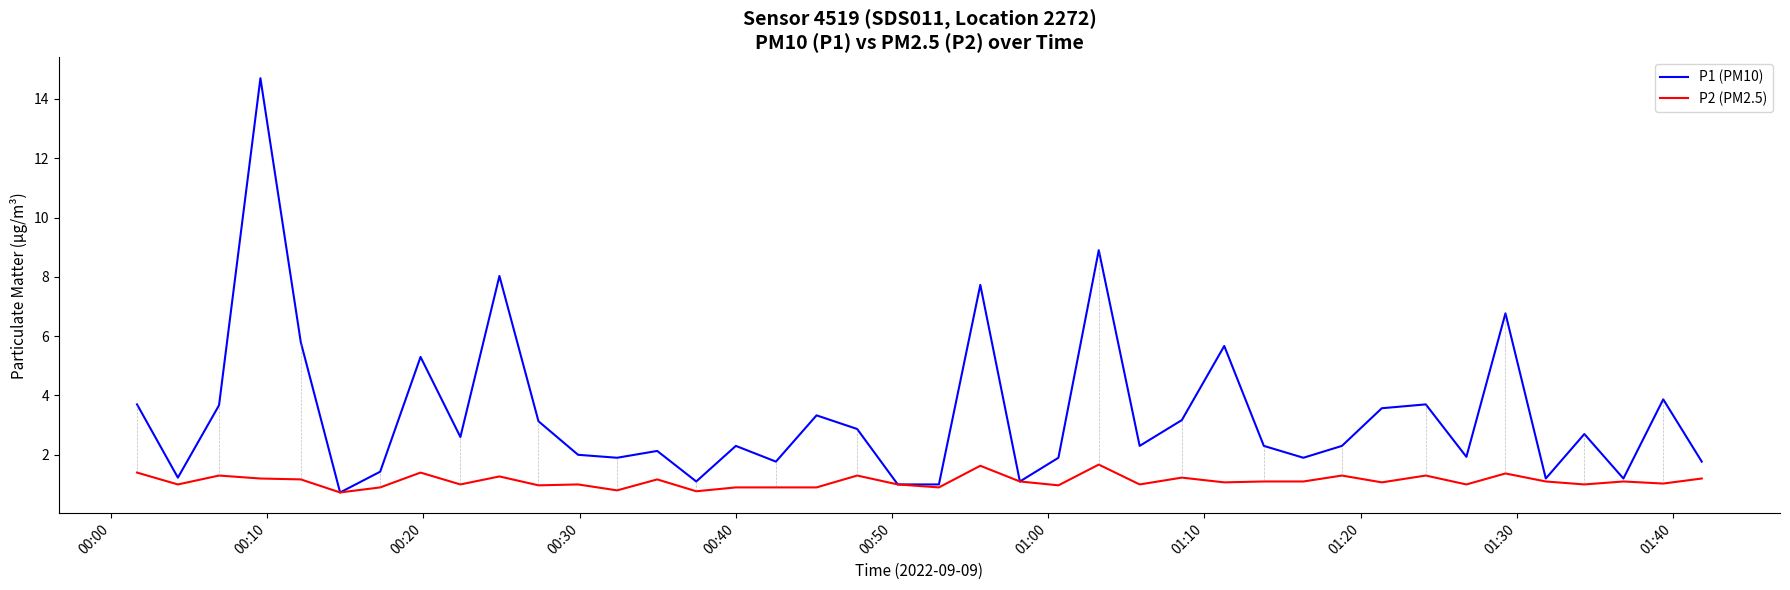

What is the sum of all P1 (PM10) values?

133.7